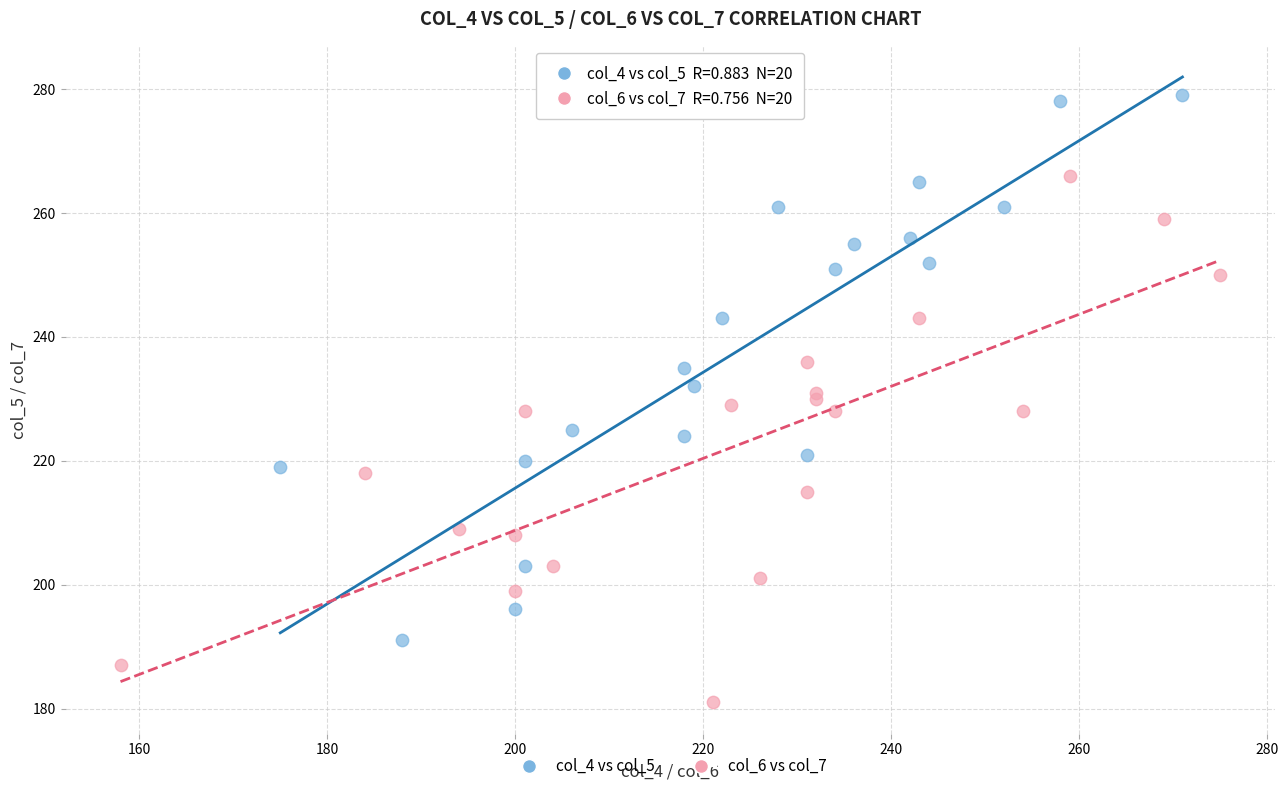

What are all the series names shown in the legend?

col_4 vs col_5, col_6 vs col_7